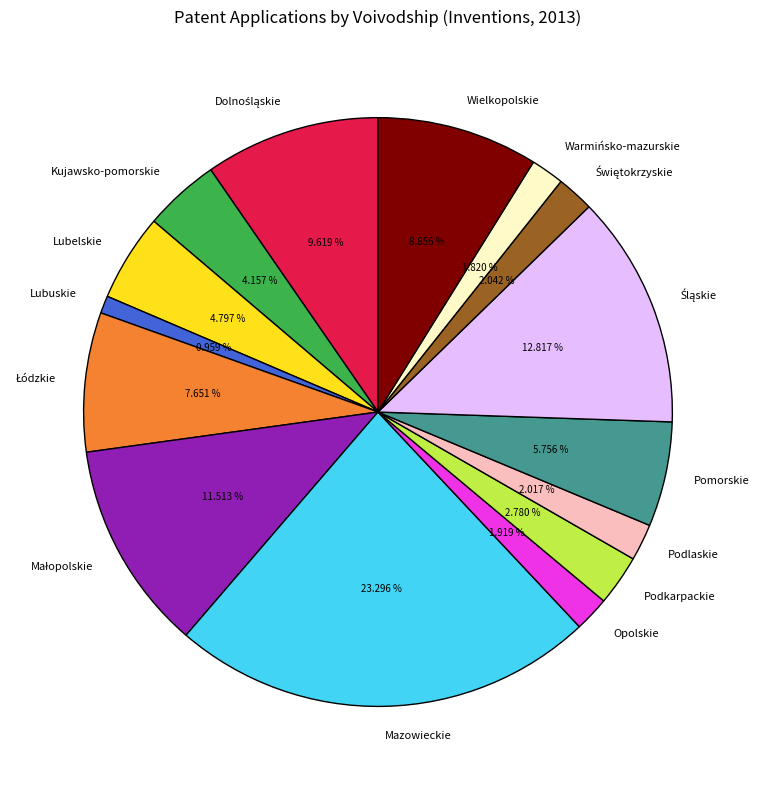

Does Opolskie represent more than half of the total?

No